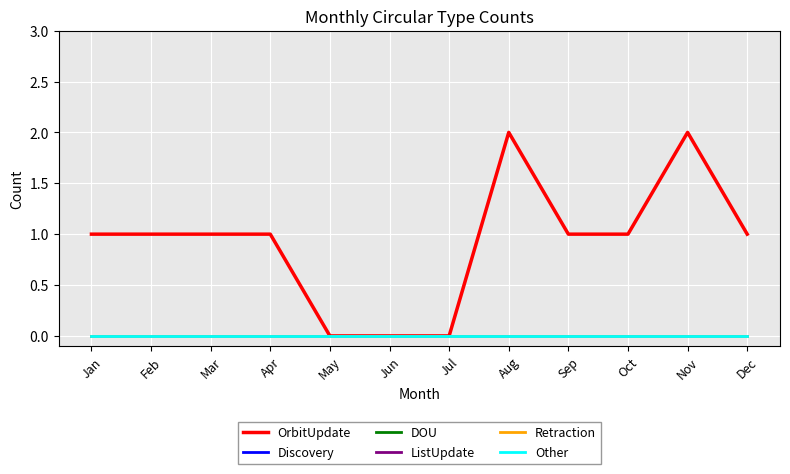

Does the chart display data point markers on the line(s)?

No